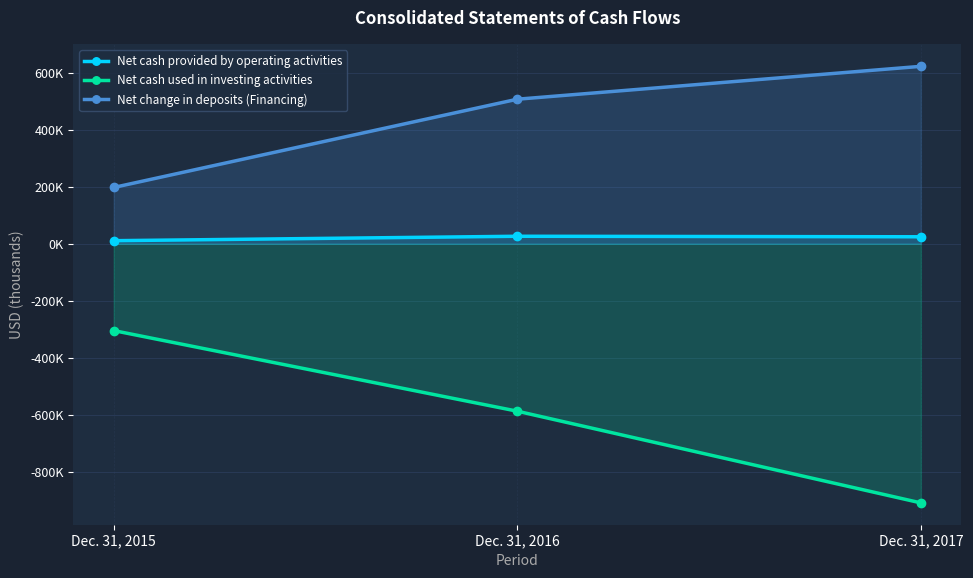

The Net cash used in investing activities series shows -586722 at Dec. 31, 2016. True or false?

True